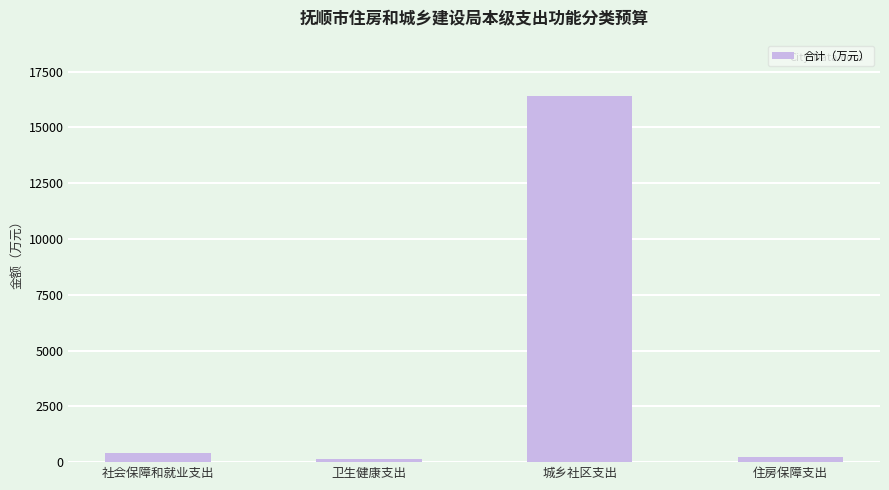

Reading left to right, transcribe all the data shown in this chart.

社会保障和就业支出=426.9	卫生健康支出=126.3	城乡社区支出=16422.9	住房保障支出=239.1